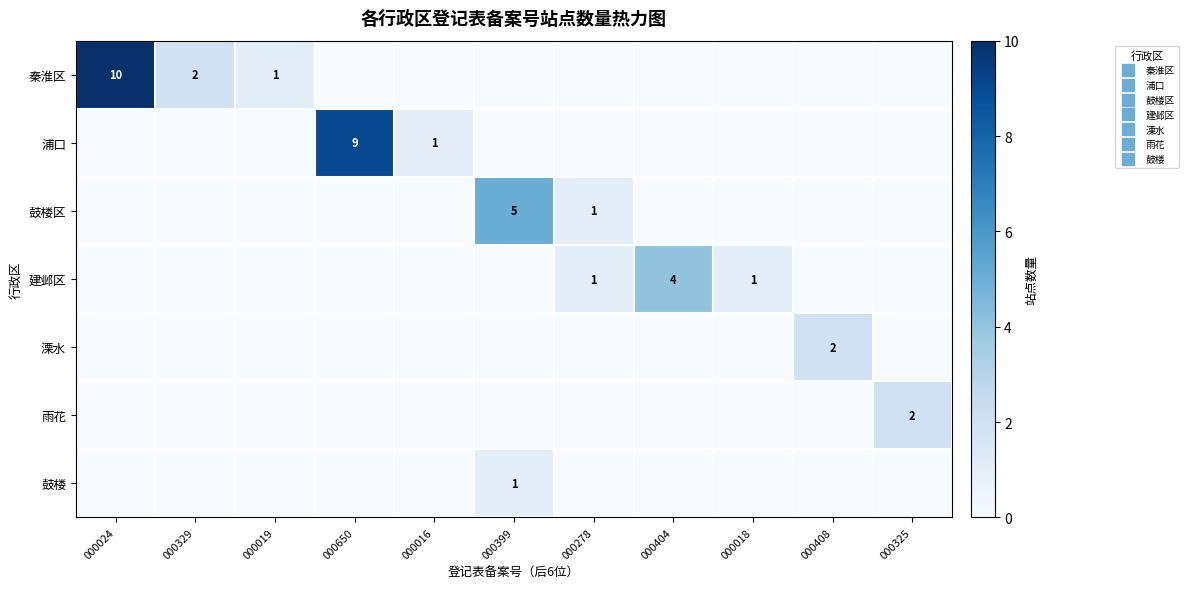

At which label does 鼓楼区 reach its peak?

000399